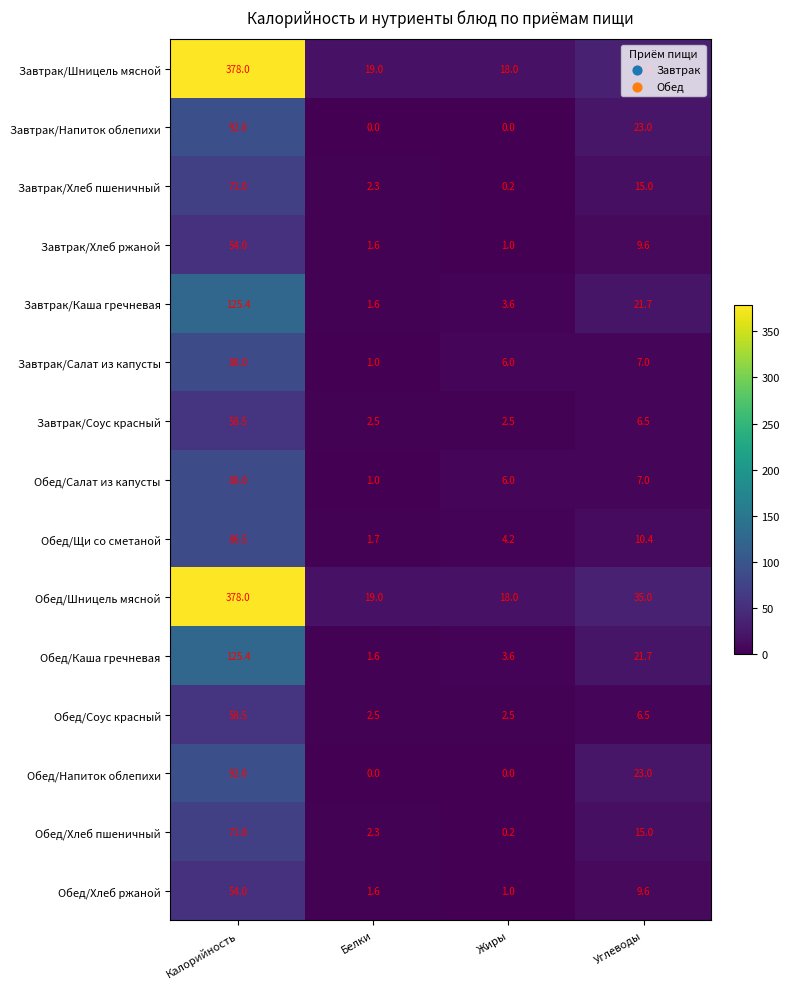

How many data points in Обед/Напиток облепихи are less than 23?

2